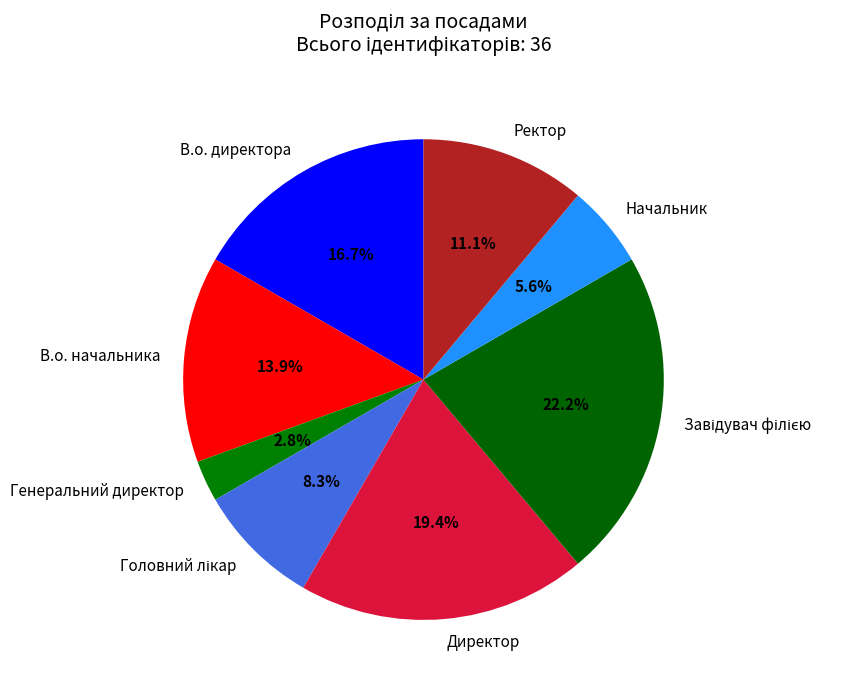

Between В.о. директора and Директор, which is larger?

Директор